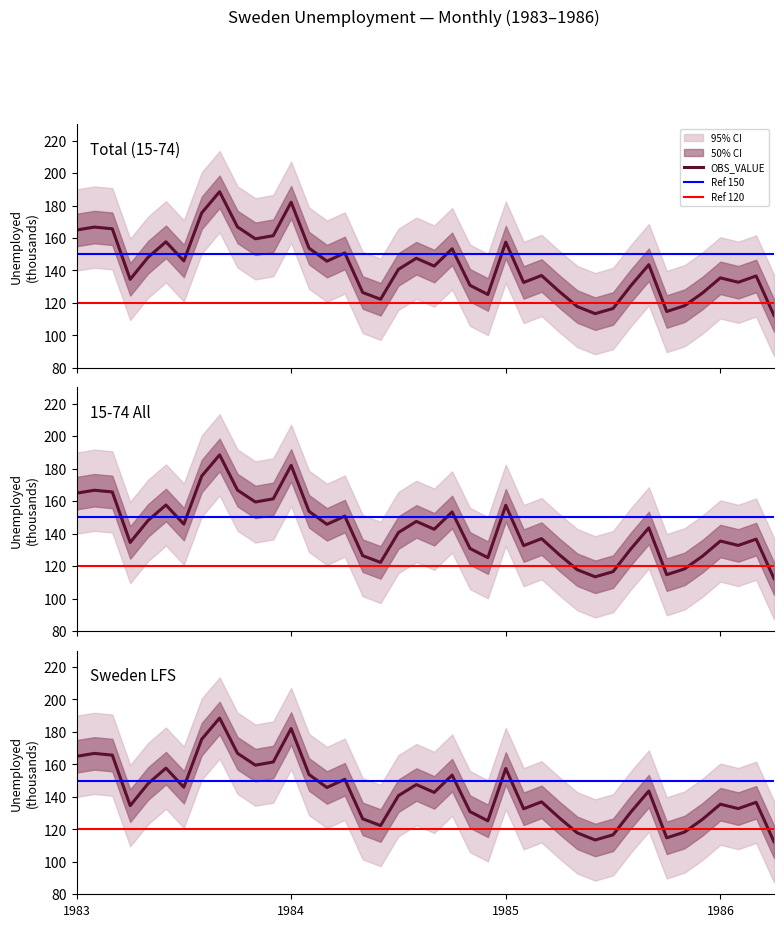

Reading right to left, list all the values displayed in this chart.

112.3	136.6	132.7	135.5	126.1	118.3	114.7	143.6	130.7	116.6	113.4	117.8	127.0	136.9	132.6	157.4	125.2	130.9	153.4	142.7	147.5	140.7	122.3	126.5	150.8	145.7	153.7	182.0	161.4	159.5	166.8	188.5	175.5	145.9	157.6	148.1	134.6	165.7	166.7	164.9